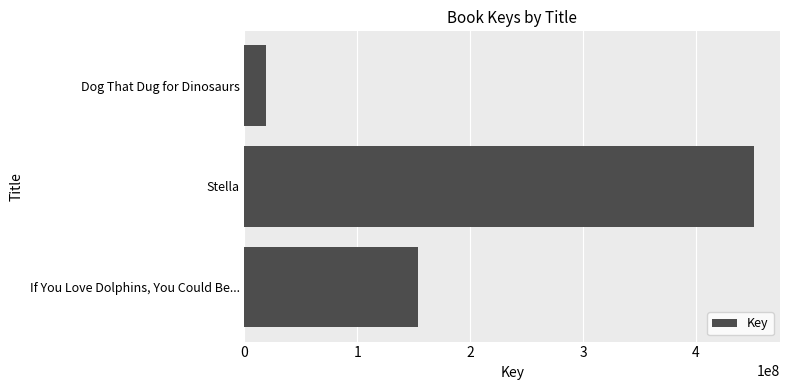

List the labels in order of value, smallest first.

Dog That Dug for Dinosaurs, If You Love Dolphins, You Could Be..., Stella